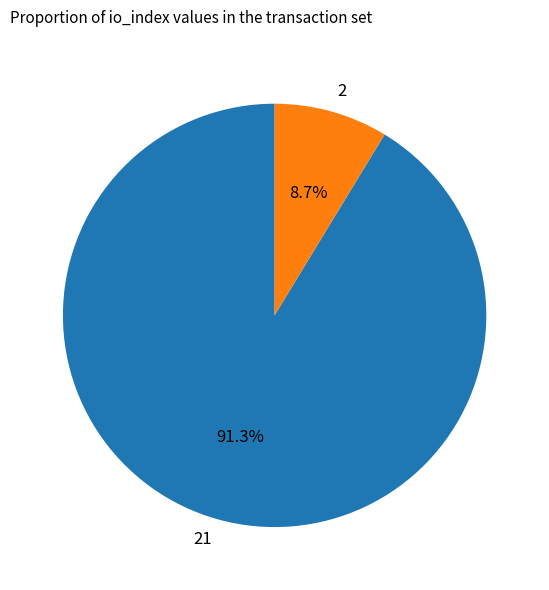

Which slice is the largest?

21